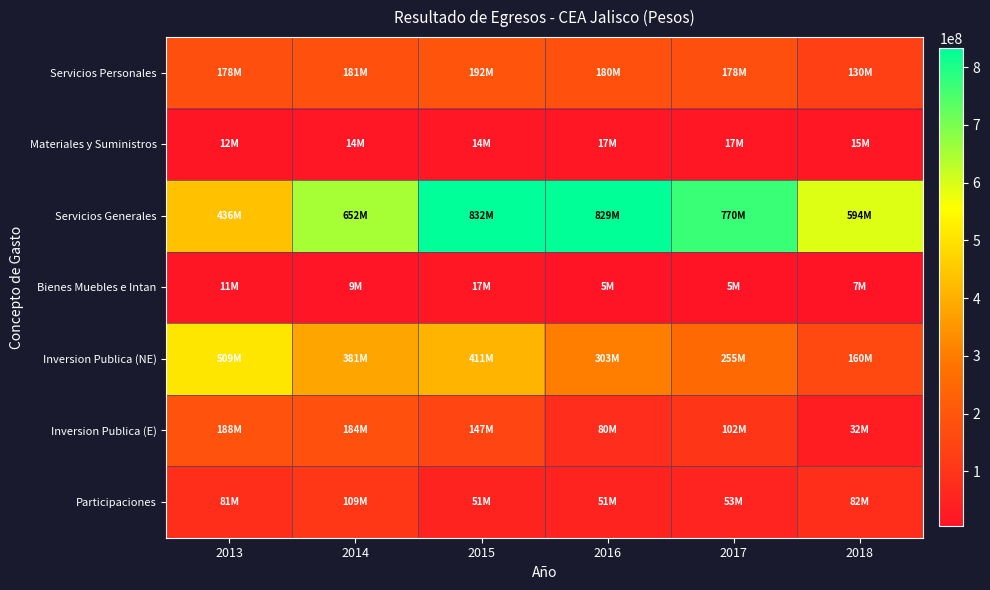

At how many categories does at least one series exceed 301821296?

6